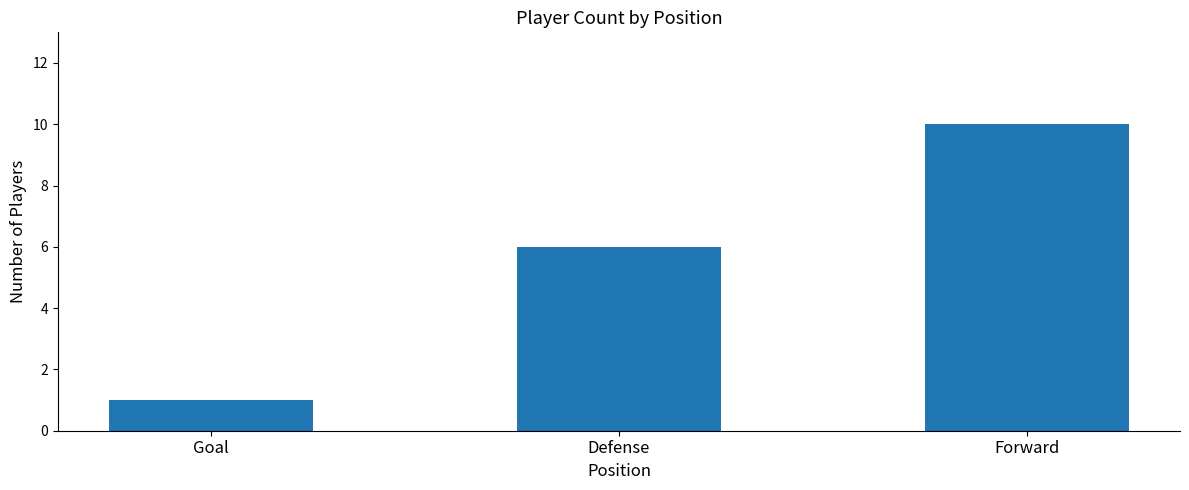

What is the value of the 3rd bar from the left?

10